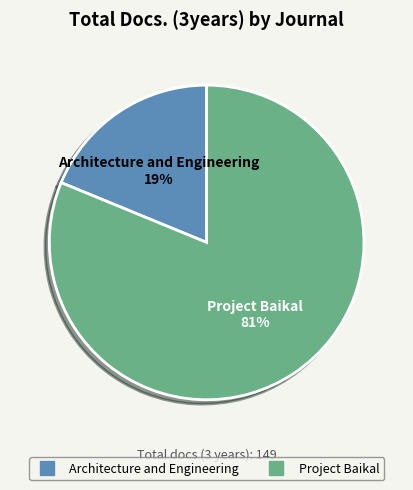

Count the number of slices in the pie.

2